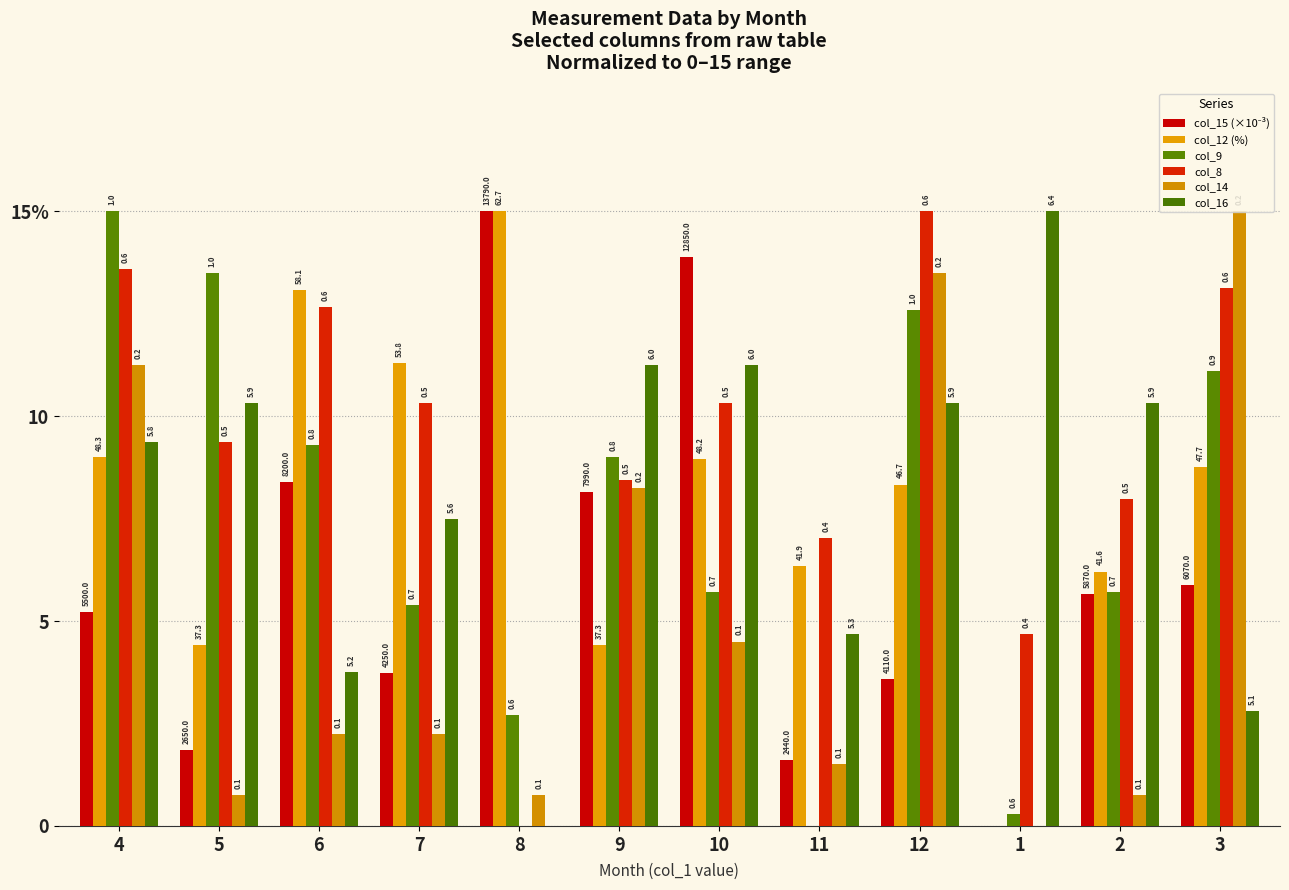

Between 2 and 3, which is larger?

3